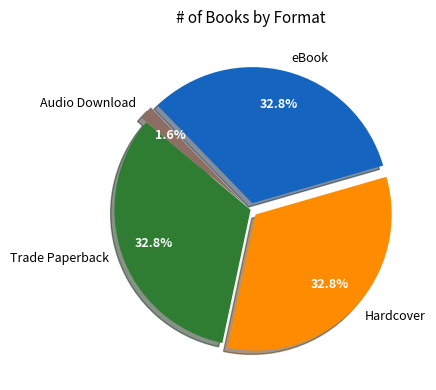

Is Audio Download the majority of the pie?

No